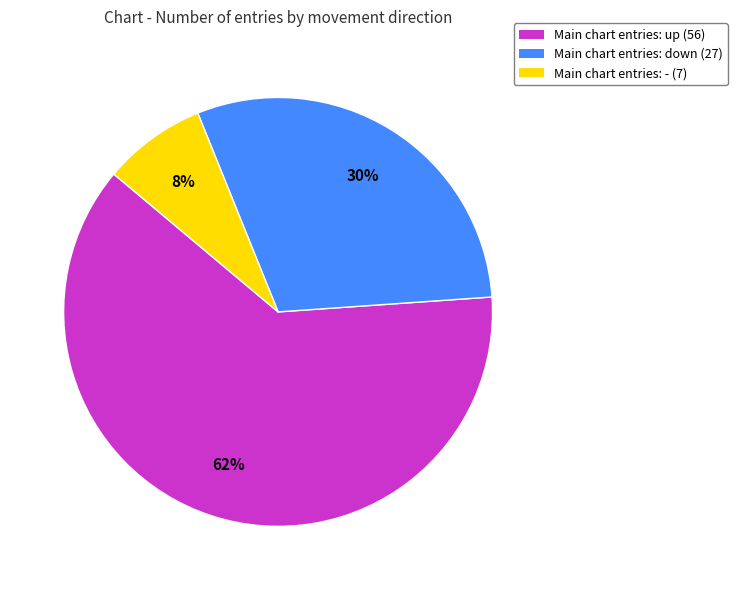

Combined, do Main chart entries: down (27) and Main chart entries: up (56) account for over 50%?

Yes